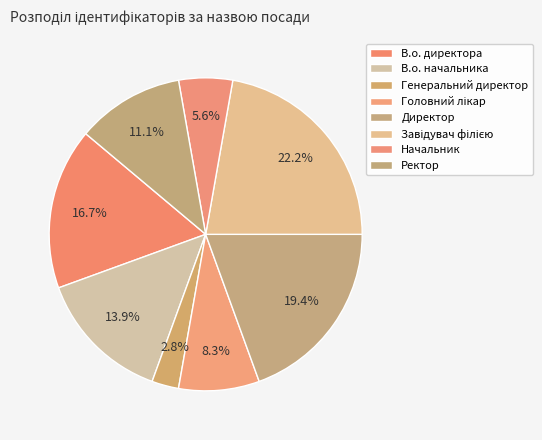

How many slices are in this pie chart?

8